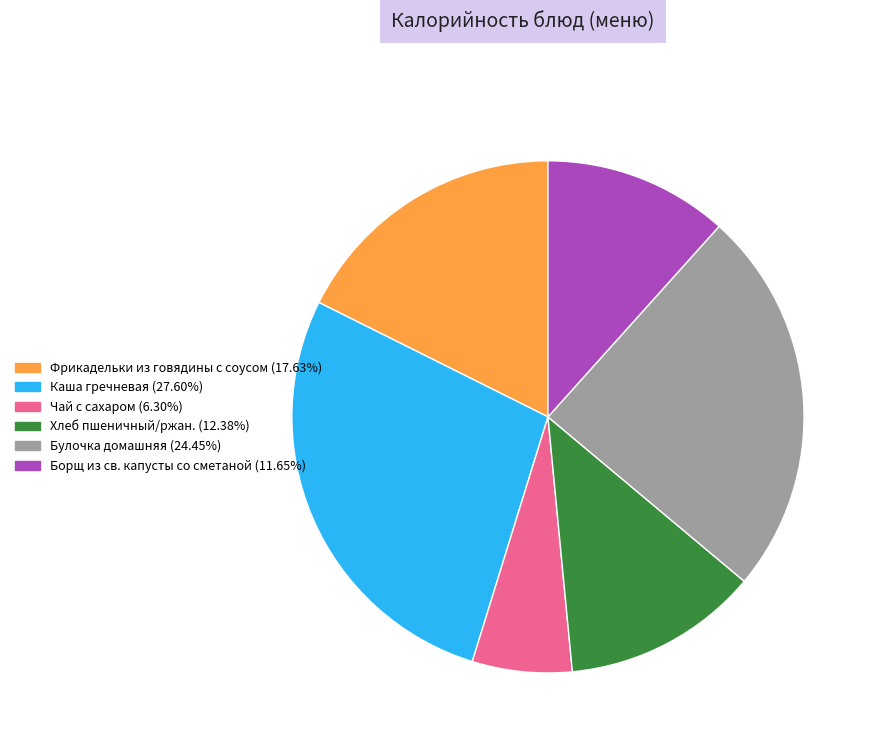

Which category has the smallest portion of the pie?

Чай с сахаром